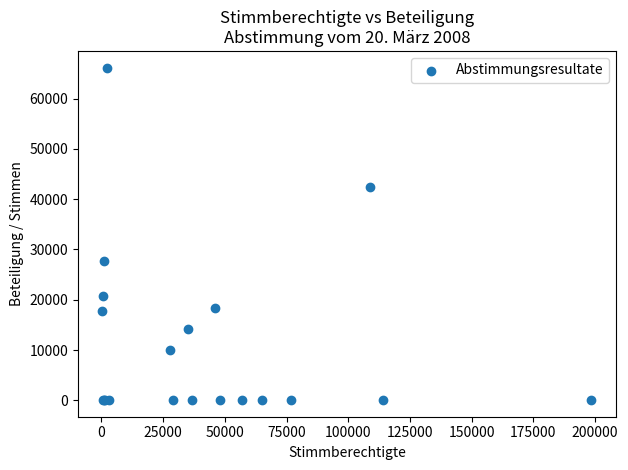

What Y value in the scatter plot is closest to 33111?

27701.0